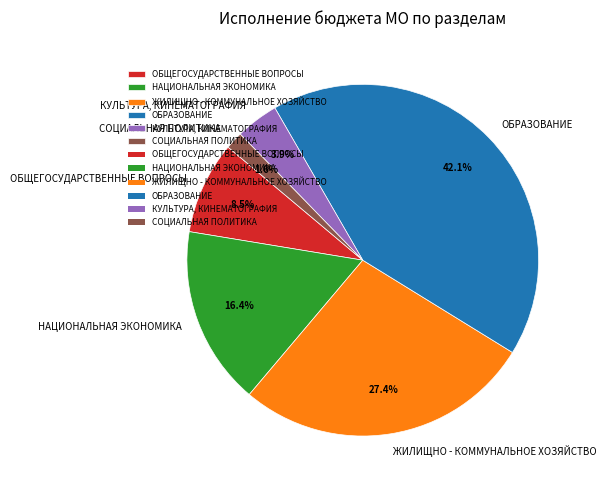

What is the total percentage of НАЦИОНАЛЬНАЯ ЭКОНОМИКА and ОБЩЕГОСУДАРСТВЕННЫЕ ВОПРОСЫ?

24.9%